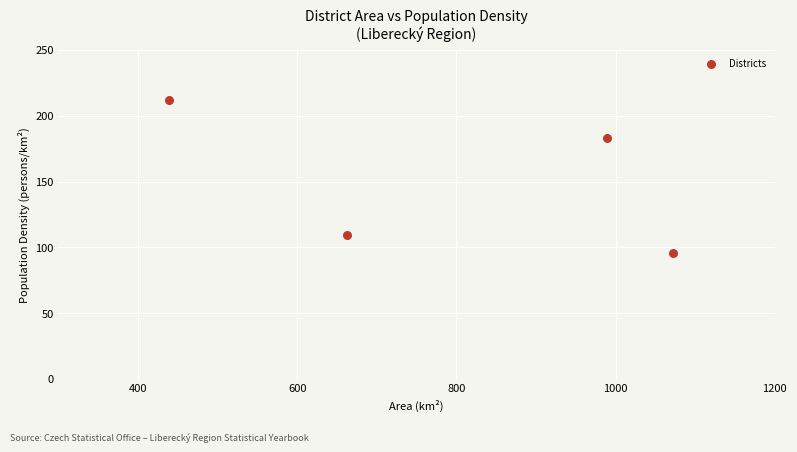

What is the range of X values (max minus min)?

634.0